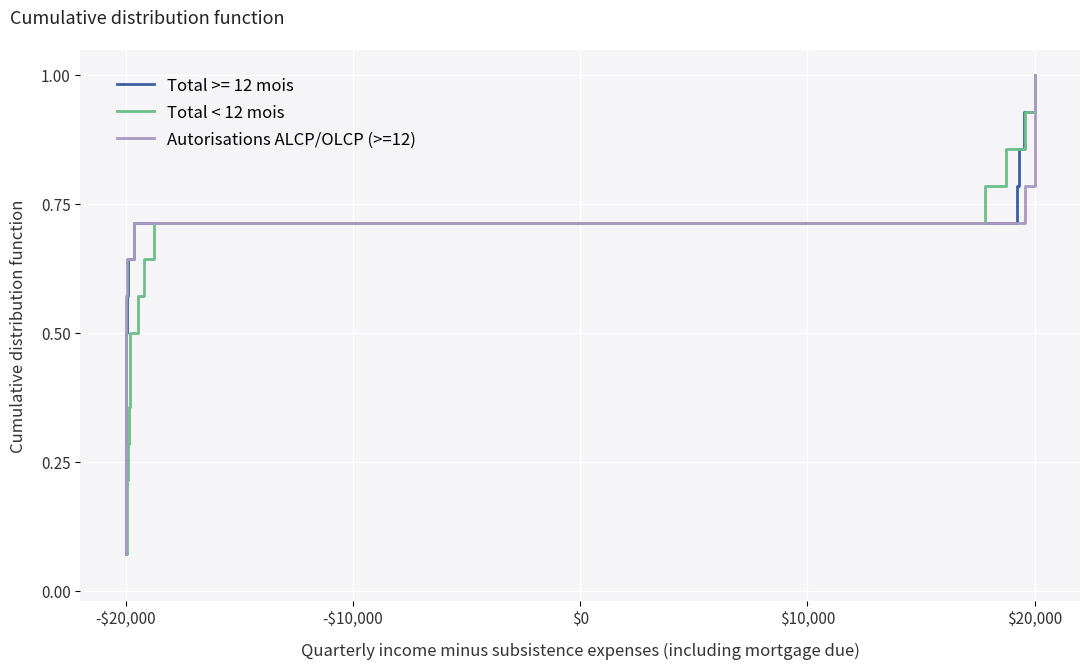

The value of Total < 12 mois at $20,000 is 1.4. True or false?

False